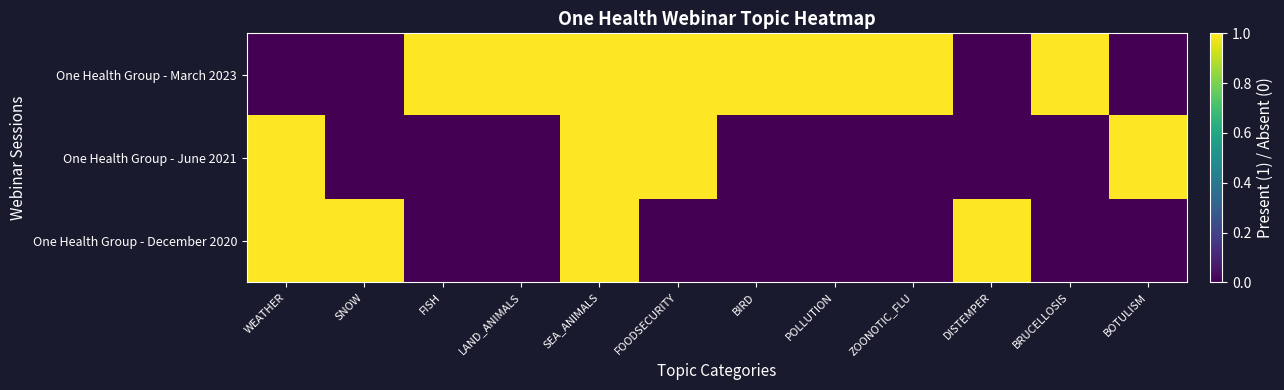

At how many categories does at least one series exceed 0?

12